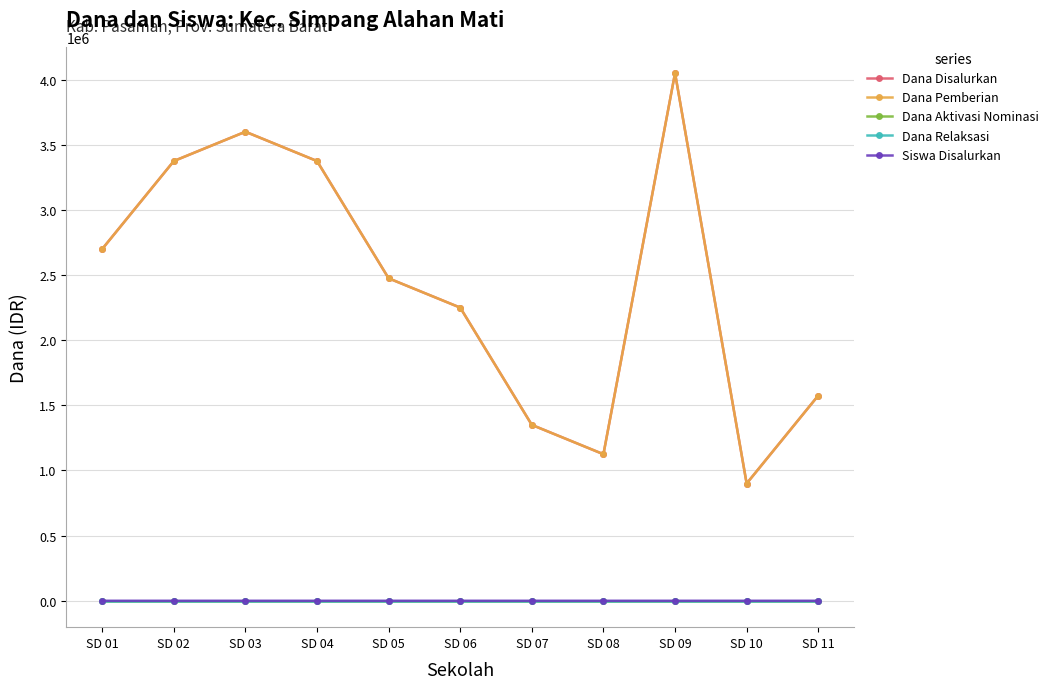

Rank the series at SD 02 from highest to lowest value.

Dana Disalurkan, Dana Pemberian, Siswa Disalurkan, Dana Aktivasi Nominasi, Dana Relaksasi